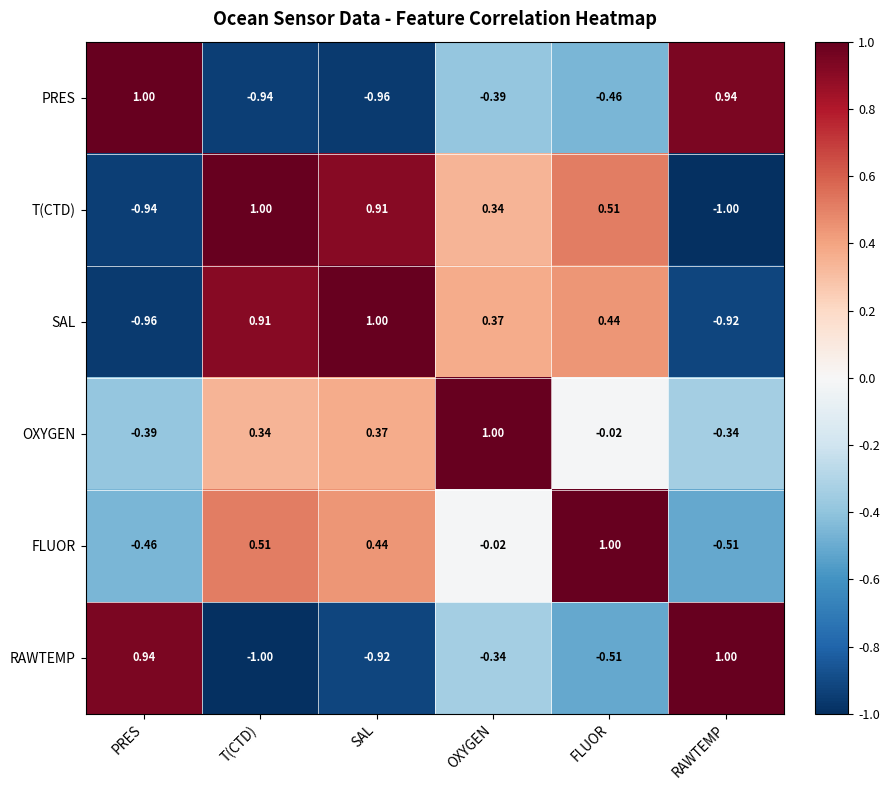

List the labels in order of RAWTEMP value, smallest first.

T(CTD), SAL, FLUOR, OXYGEN, PRES, RAWTEMP